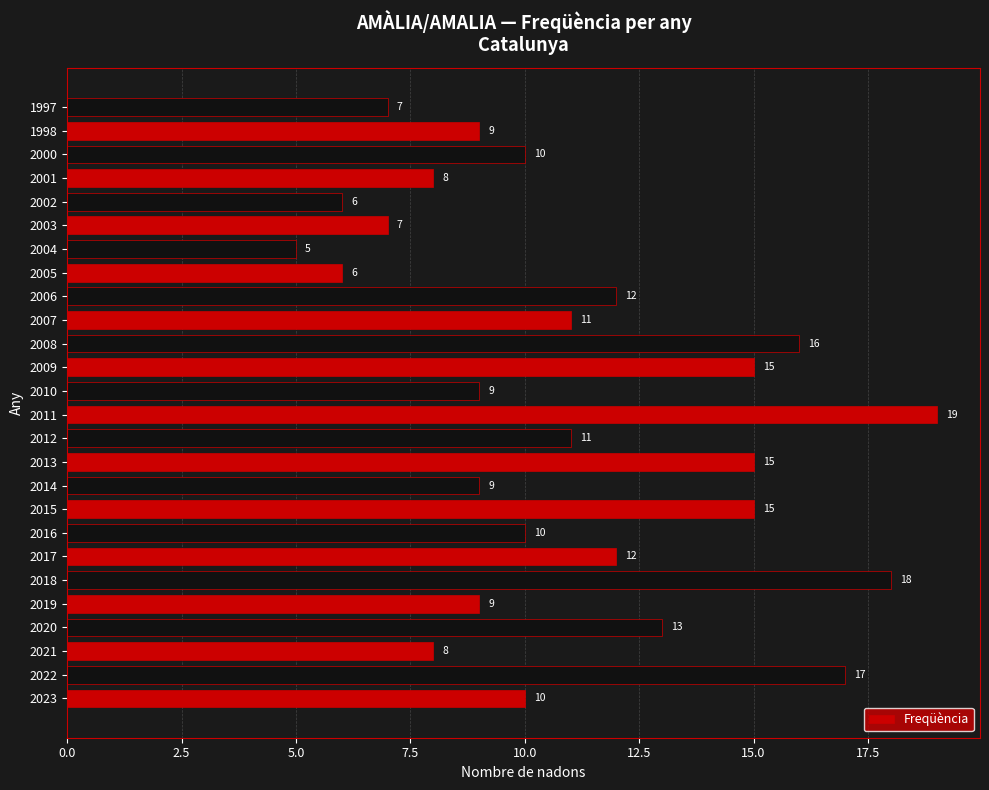

Reading bottom to top, transcribe all the data shown in this chart.

2023=10	2022=17	2021=8	2020=13	2019=9	2018=18	2017=12	2016=10	2015=15	2014=9	2013=15	2012=11	2011=19	2010=9	2009=15	2008=16	2007=11	2006=12	2005=6	2004=5	2003=7	2002=6	2001=8	2000=10	1998=9	1997=7